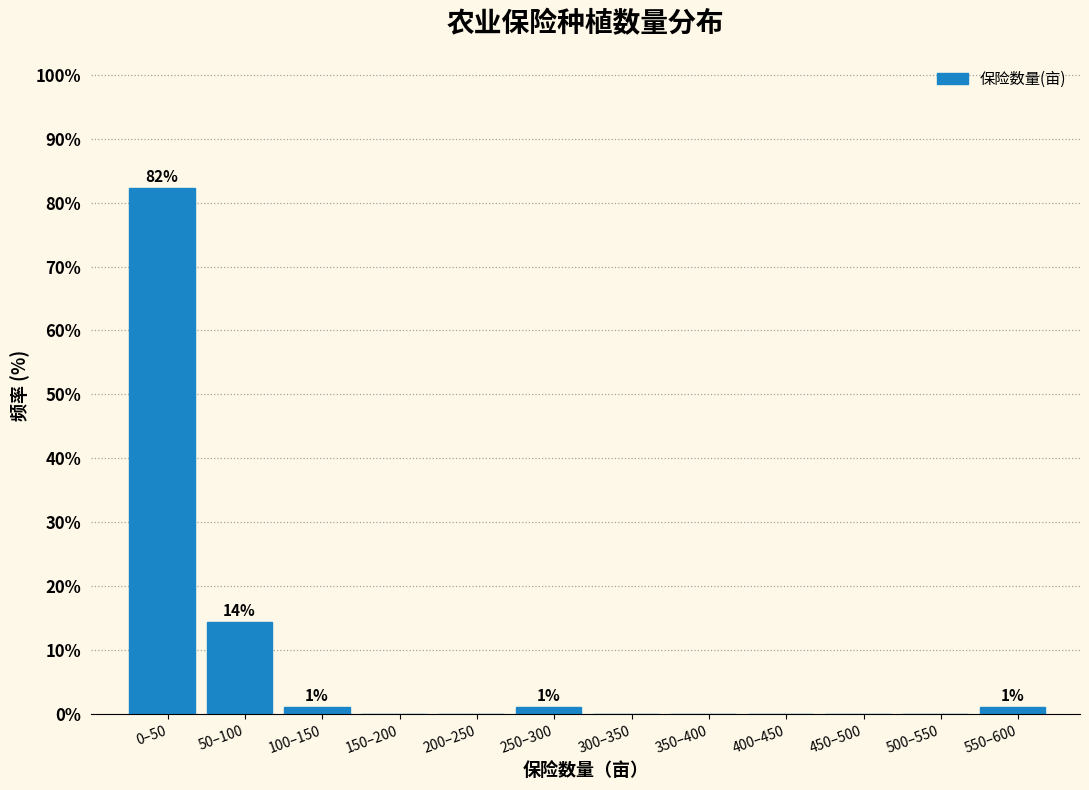

Reading left to right, what are all the values shown in this chart?

0–50=82.2	50–100=14.4	100–150=1.1	150–200=0.0	200–250=0.0	250–300=1.1	300–350=0.0	350–400=0.0	400–450=0.0	450–500=0.0	500–550=0.0	550–600=1.1